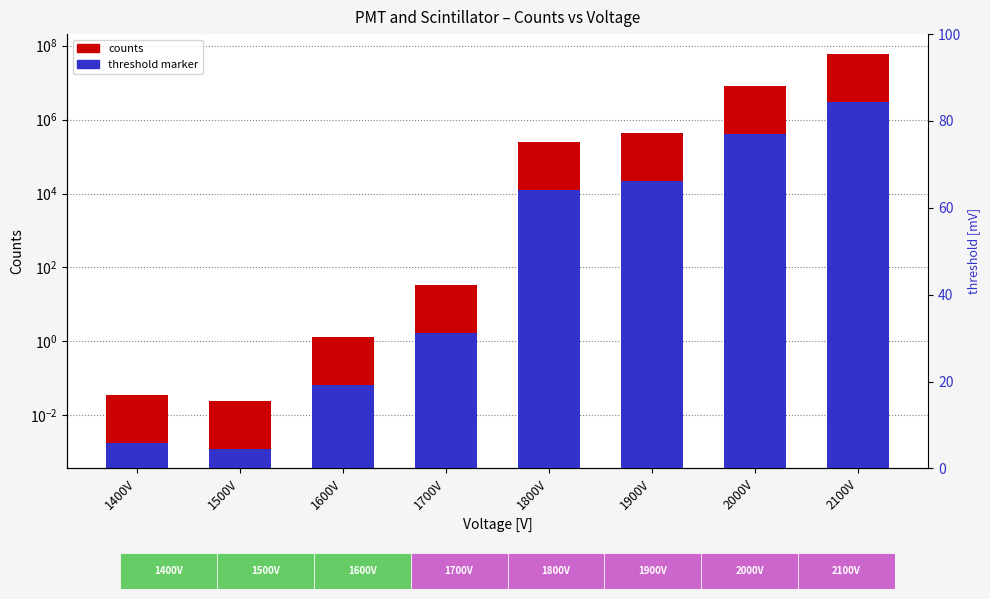

What is the value of the threshold marker bar at the 8th from the left?

3011450.0